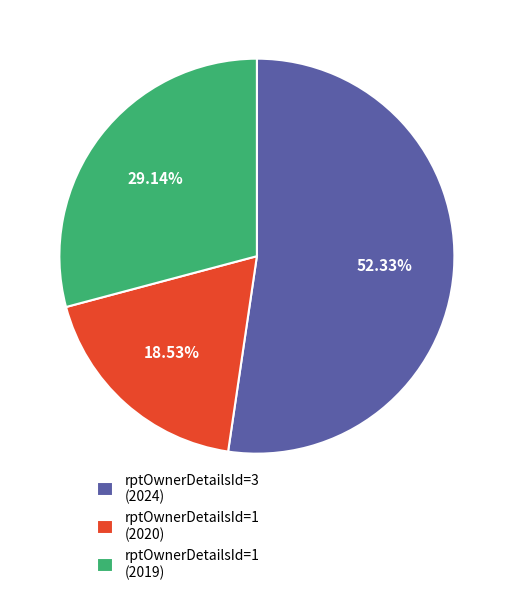

Which slice represents more than half of the pie?

rptOwnerDetailsId=3 (2024)